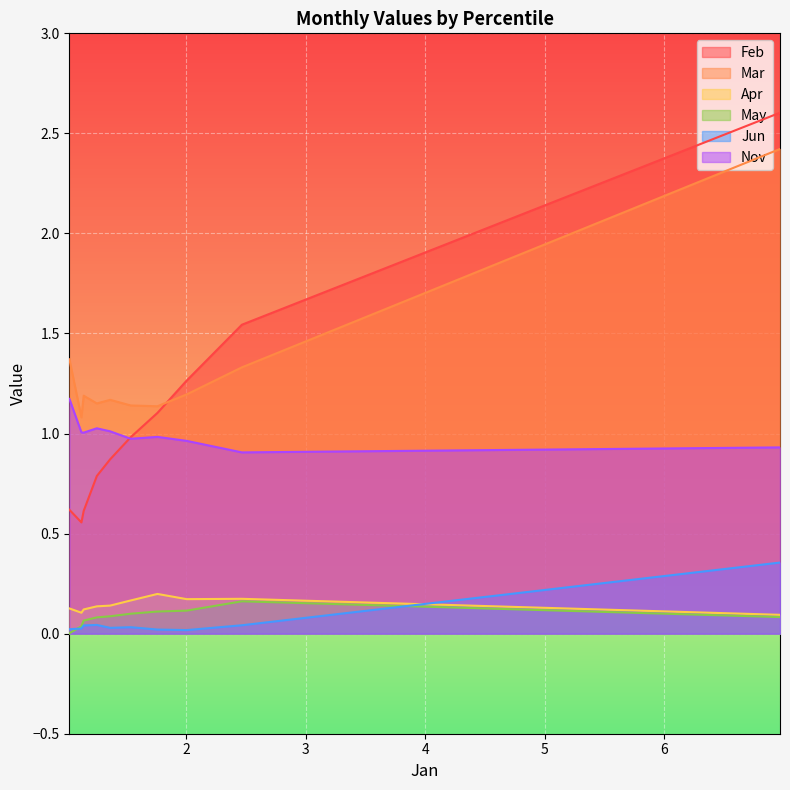

Reading left to right, list all the values displayed in this chart.

Feb: pct05=2.6	pct15=1.5	pct25=1.3	pct35=1.1	pct45=1.0	pct55=0.9	pct65=0.8	pct75=0.6	pct85=0.6	pct95=0.6
Mar: pct05=2.4	pct15=1.3	pct25=1.2	pct35=1.1	pct45=1.1	pct55=1.2	pct65=1.2	pct75=1.2	pct85=1.1	pct95=1.4
Apr: pct05=0.1	pct15=0.2	pct25=0.2	pct35=0.2	pct45=0.2	pct55=0.1	pct65=0.1	pct75=0.1	pct85=0.1	pct95=0.1
May: pct05=0.1	pct15=0.2	pct25=0.1	pct35=0.1	pct45=0.1	pct55=0.1	pct65=0.1	pct75=0.1	pct85=0.0	pct95=0.0
Jun: pct05=0.4	pct15=0.0	pct25=0.0	pct35=0.0	pct45=0.0	pct55=0.0	pct65=0.0	pct75=0.0	pct85=0.0	pct95=0.0
Nov: pct05=0.9	pct15=0.9	pct25=1.0	pct35=1.0	pct45=1.0	pct55=1.0	pct65=1.0	pct75=1.0	pct85=1.0	pct95=1.2